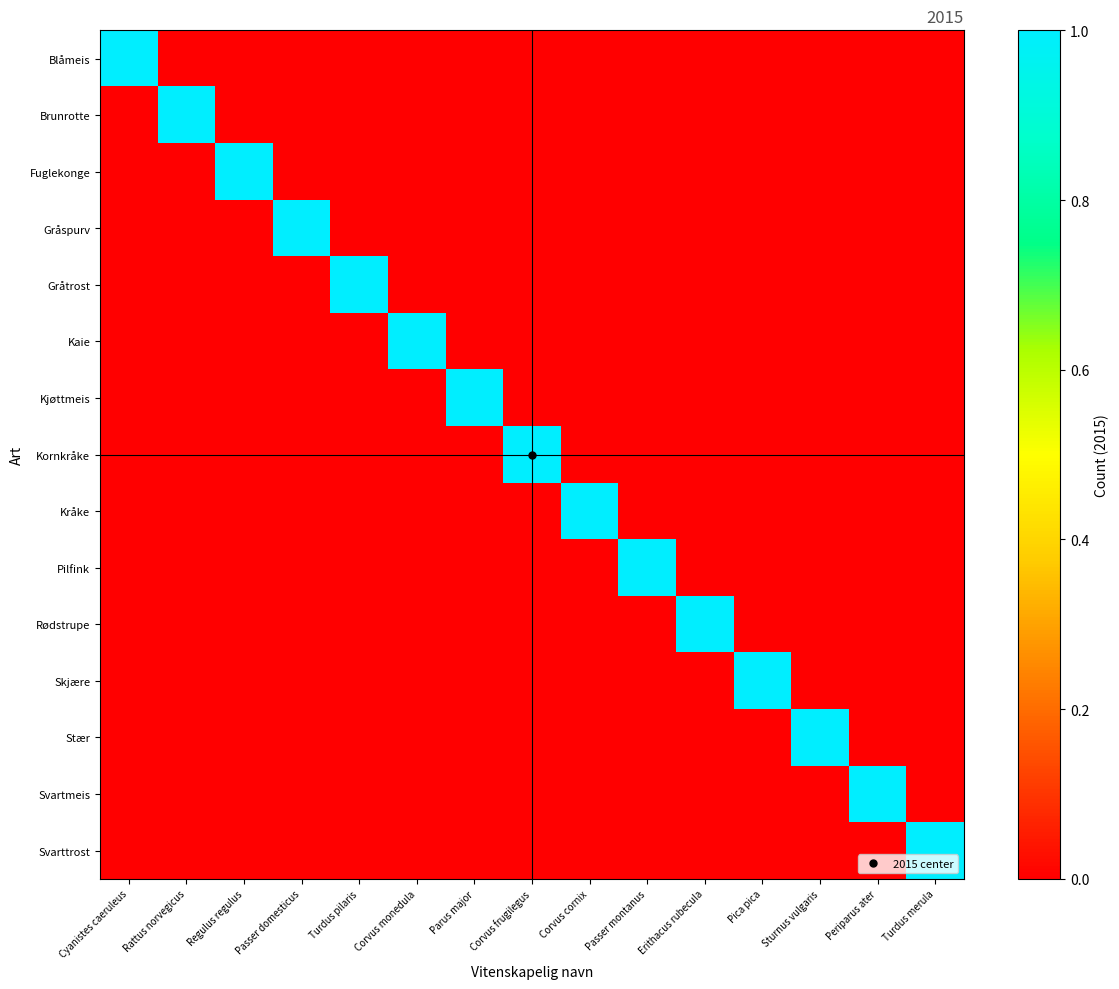

Reading left to right, what are all the values shown in this chart?

Blåmeis: Cyanistes caeruleus=1	Rattus norvegicus=0	Regulus regulus=0	Passer domesticus=0	Turdus pilaris=0	Corvus monedula=0	Parus major=0	Corvus frugilegus=0	Corvus cornix=0	Passer montanus=0	Erithacus rubecula=0	Pica pica=0	Sturnus vulgaris=0	Periparus ater=0	Turdus merula=0
Brunrotte: Cyanistes caeruleus=0	Rattus norvegicus=1	Regulus regulus=0	Passer domesticus=0	Turdus pilaris=0	Corvus monedula=0	Parus major=0	Corvus frugilegus=0	Corvus cornix=0	Passer montanus=0	Erithacus rubecula=0	Pica pica=0	Sturnus vulgaris=0	Periparus ater=0	Turdus merula=0
Fuglekonge: Cyanistes caeruleus=0	Rattus norvegicus=0	Regulus regulus=1	Passer domesticus=0	Turdus pilaris=0	Corvus monedula=0	Parus major=0	Corvus frugilegus=0	Corvus cornix=0	Passer montanus=0	Erithacus rubecula=0	Pica pica=0	Sturnus vulgaris=0	Periparus ater=0	Turdus merula=0
Gråspurv: Cyanistes caeruleus=0	Rattus norvegicus=0	Regulus regulus=0	Passer domesticus=1	Turdus pilaris=0	Corvus monedula=0	Parus major=0	Corvus frugilegus=0	Corvus cornix=0	Passer montanus=0	Erithacus rubecula=0	Pica pica=0	Sturnus vulgaris=0	Periparus ater=0	Turdus merula=0
Gråtrost: Cyanistes caeruleus=0	Rattus norvegicus=0	Regulus regulus=0	Passer domesticus=0	Turdus pilaris=1	Corvus monedula=0	Parus major=0	Corvus frugilegus=0	Corvus cornix=0	Passer montanus=0	Erithacus rubecula=0	Pica pica=0	Sturnus vulgaris=0	Periparus ater=0	Turdus merula=0
Kaie: Cyanistes caeruleus=0	Rattus norvegicus=0	Regulus regulus=0	Passer domesticus=0	Turdus pilaris=0	Corvus monedula=1	Parus major=0	Corvus frugilegus=0	Corvus cornix=0	Passer montanus=0	Erithacus rubecula=0	Pica pica=0	Sturnus vulgaris=0	Periparus ater=0	Turdus merula=0
Kjøttmeis: Cyanistes caeruleus=0	Rattus norvegicus=0	Regulus regulus=0	Passer domesticus=0	Turdus pilaris=0	Corvus monedula=0	Parus major=1	Corvus frugilegus=0	Corvus cornix=0	Passer montanus=0	Erithacus rubecula=0	Pica pica=0	Sturnus vulgaris=0	Periparus ater=0	Turdus merula=0
Kornkråke: Cyanistes caeruleus=0	Rattus norvegicus=0	Regulus regulus=0	Passer domesticus=0	Turdus pilaris=0	Corvus monedula=0	Parus major=0	Corvus frugilegus=1	Corvus cornix=0	Passer montanus=0	Erithacus rubecula=0	Pica pica=0	Sturnus vulgaris=0	Periparus ater=0	Turdus merula=0
Kråke: Cyanistes caeruleus=0	Rattus norvegicus=0	Regulus regulus=0	Passer domesticus=0	Turdus pilaris=0	Corvus monedula=0	Parus major=0	Corvus frugilegus=0	Corvus cornix=1	Passer montanus=0	Erithacus rubecula=0	Pica pica=0	Sturnus vulgaris=0	Periparus ater=0	Turdus merula=0
Pilfink: Cyanistes caeruleus=0	Rattus norvegicus=0	Regulus regulus=0	Passer domesticus=0	Turdus pilaris=0	Corvus monedula=0	Parus major=0	Corvus frugilegus=0	Corvus cornix=0	Passer montanus=1	Erithacus rubecula=0	Pica pica=0	Sturnus vulgaris=0	Periparus ater=0	Turdus merula=0
Rødstrupe: Cyanistes caeruleus=0	Rattus norvegicus=0	Regulus regulus=0	Passer domesticus=0	Turdus pilaris=0	Corvus monedula=0	Parus major=0	Corvus frugilegus=0	Corvus cornix=0	Passer montanus=0	Erithacus rubecula=1	Pica pica=0	Sturnus vulgaris=0	Periparus ater=0	Turdus merula=0
Skjære: Cyanistes caeruleus=0	Rattus norvegicus=0	Regulus regulus=0	Passer domesticus=0	Turdus pilaris=0	Corvus monedula=0	Parus major=0	Corvus frugilegus=0	Corvus cornix=0	Passer montanus=0	Erithacus rubecula=0	Pica pica=1	Sturnus vulgaris=0	Periparus ater=0	Turdus merula=0
Stær: Cyanistes caeruleus=0	Rattus norvegicus=0	Regulus regulus=0	Passer domesticus=0	Turdus pilaris=0	Corvus monedula=0	Parus major=0	Corvus frugilegus=0	Corvus cornix=0	Passer montanus=0	Erithacus rubecula=0	Pica pica=0	Sturnus vulgaris=1	Periparus ater=0	Turdus merula=0
Svartmeis: Cyanistes caeruleus=0	Rattus norvegicus=0	Regulus regulus=0	Passer domesticus=0	Turdus pilaris=0	Corvus monedula=0	Parus major=0	Corvus frugilegus=0	Corvus cornix=0	Passer montanus=0	Erithacus rubecula=0	Pica pica=0	Sturnus vulgaris=0	Periparus ater=1	Turdus merula=0
Svarttrost: Cyanistes caeruleus=0	Rattus norvegicus=0	Regulus regulus=0	Passer domesticus=0	Turdus pilaris=0	Corvus monedula=0	Parus major=0	Corvus frugilegus=0	Corvus cornix=0	Passer montanus=0	Erithacus rubecula=0	Pica pica=0	Sturnus vulgaris=0	Periparus ater=0	Turdus merula=1